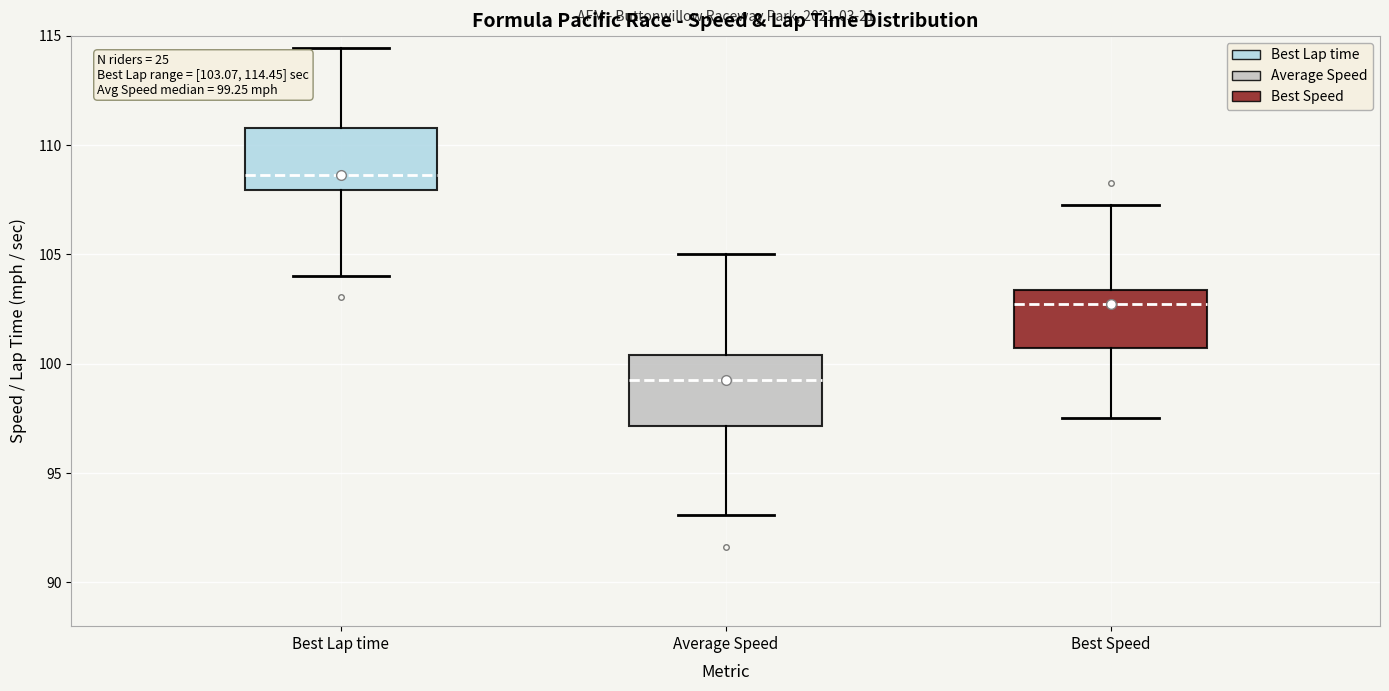

Which box's median line is the highest?

Best Lap time